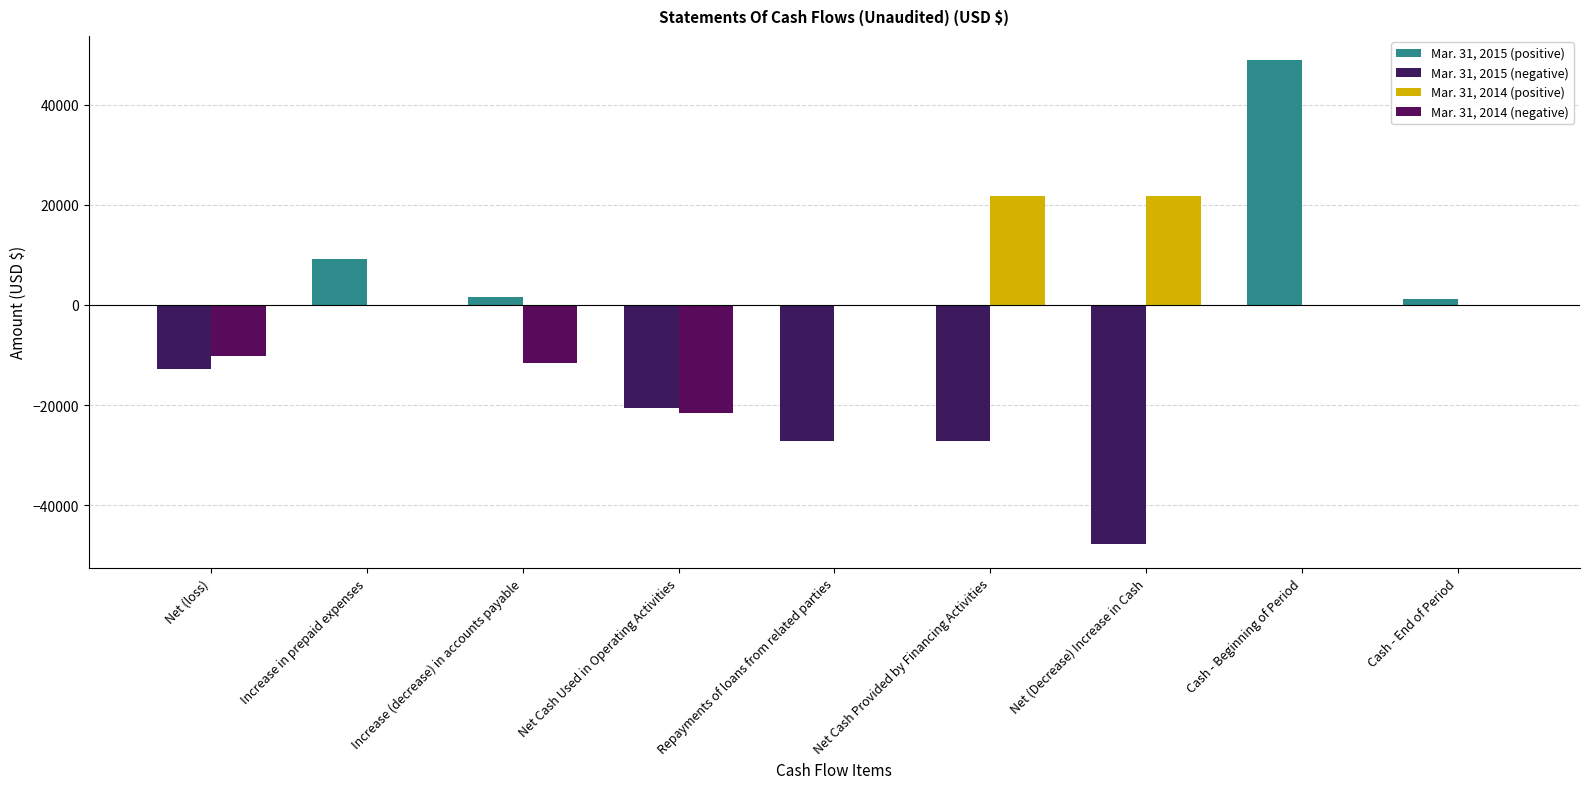

Count the number of data series in this chart.

4